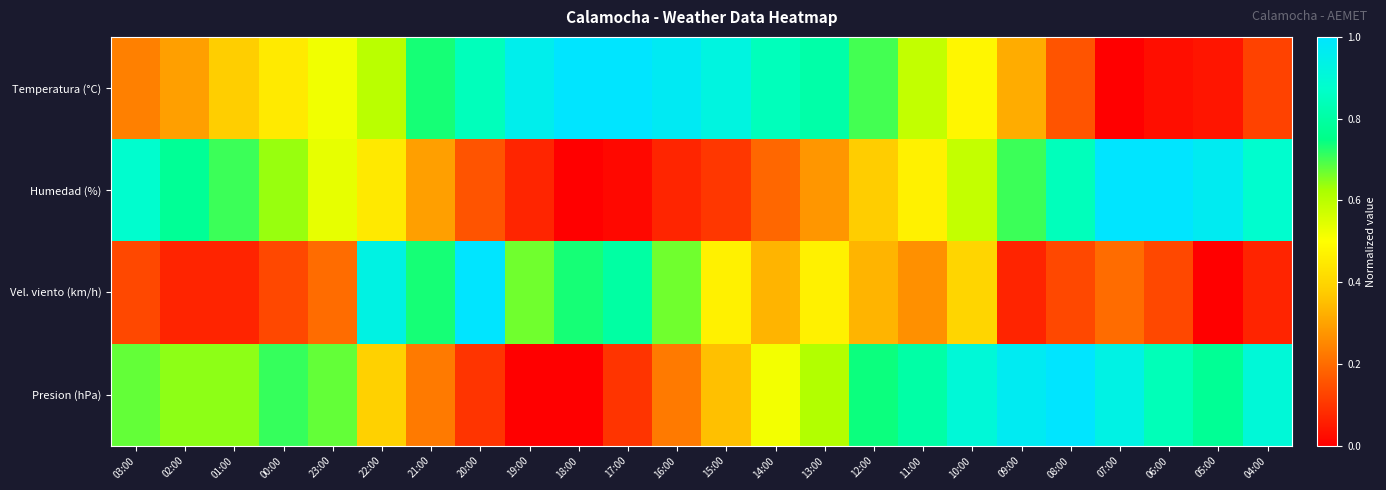

Reading left to right, list all the values displayed in this chart.

Temperatura (°C): 03:00=0.2	02:00=0.3	01:00=0.4	00:00=0.5	23:00=0.5	22:00=0.6	21:00=0.7	20:00=0.8	19:00=1.0	18:00=1.0	17:00=1.0	16:00=1.0	15:00=0.9	14:00=0.8	13:00=0.8	12:00=0.7	11:00=0.6	10:00=0.5	09:00=0.3	08:00=0.2	07:00=0.0	06:00=0.0	05:00=0.0	04:00=0.1
Humedad (%): 03:00=0.9	02:00=0.8	01:00=0.7	00:00=0.6	23:00=0.5	22:00=0.4	21:00=0.3	20:00=0.2	19:00=0.1	18:00=0.0	17:00=0.0	16:00=0.1	15:00=0.1	14:00=0.2	13:00=0.3	12:00=0.4	11:00=0.5	10:00=0.6	09:00=0.7	08:00=0.8	07:00=1.0	06:00=1.0	05:00=1.0	04:00=0.9
Vel. viento (km/h): 03:00=0.1	02:00=0.1	01:00=0.1	00:00=0.1	23:00=0.2	22:00=0.9	21:00=0.7	20:00=1.0	19:00=0.7	18:00=0.7	17:00=0.8	16:00=0.7	15:00=0.5	14:00=0.3	13:00=0.5	12:00=0.3	11:00=0.3	10:00=0.4	09:00=0.1	08:00=0.1	07:00=0.2	06:00=0.1	05:00=0.0	04:00=0.1
Presion (hPa): 03:00=0.7	02:00=0.6	01:00=0.6	00:00=0.7	23:00=0.7	22:00=0.4	21:00=0.2	20:00=0.1	19:00=0.0	18:00=0.0	17:00=0.1	16:00=0.2	15:00=0.4	14:00=0.5	13:00=0.6	12:00=0.7	11:00=0.8	10:00=0.9	09:00=1.0	08:00=1.0	07:00=0.9	06:00=0.8	05:00=0.8	04:00=0.9